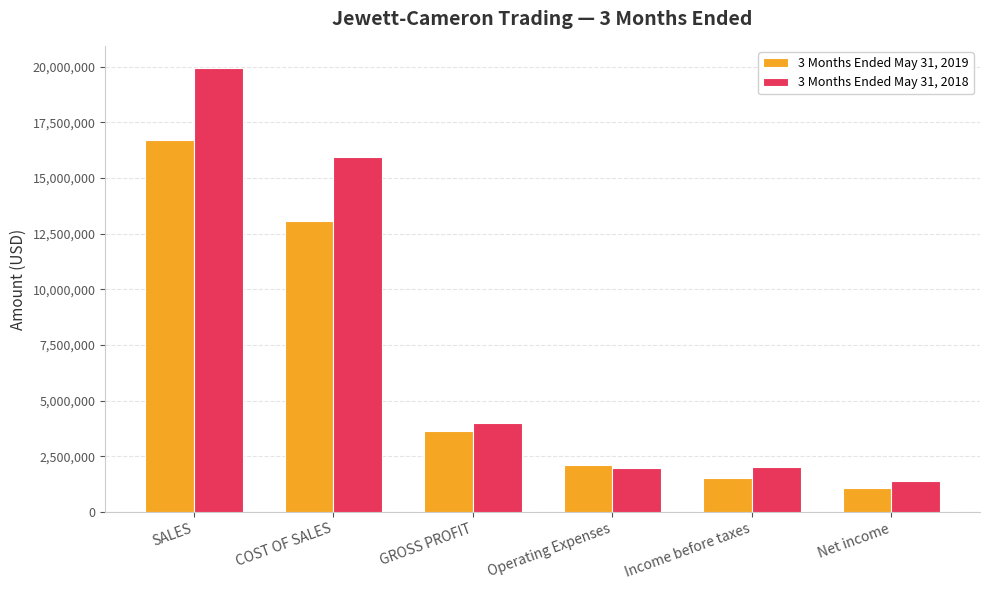

What are all the series names shown in the legend?

3 Months Ended May 31, 2019, 3 Months Ended May 31, 2018